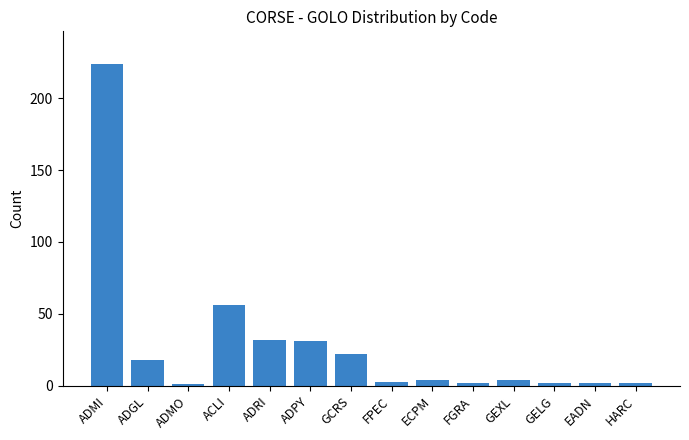

What position from the right is ACLI?

11